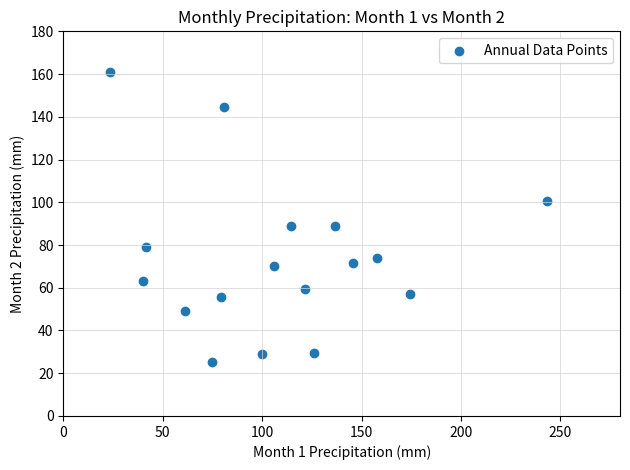

What is the range of Y values (max minus min)?

135.7